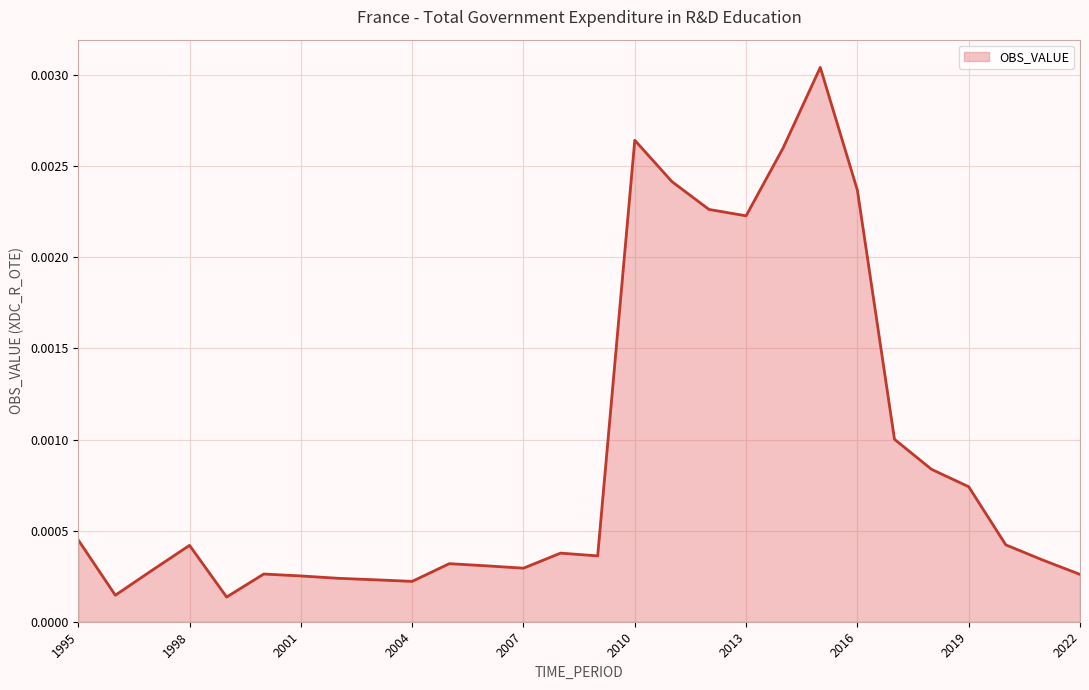

Does the chart display data point markers on the line(s)?

No